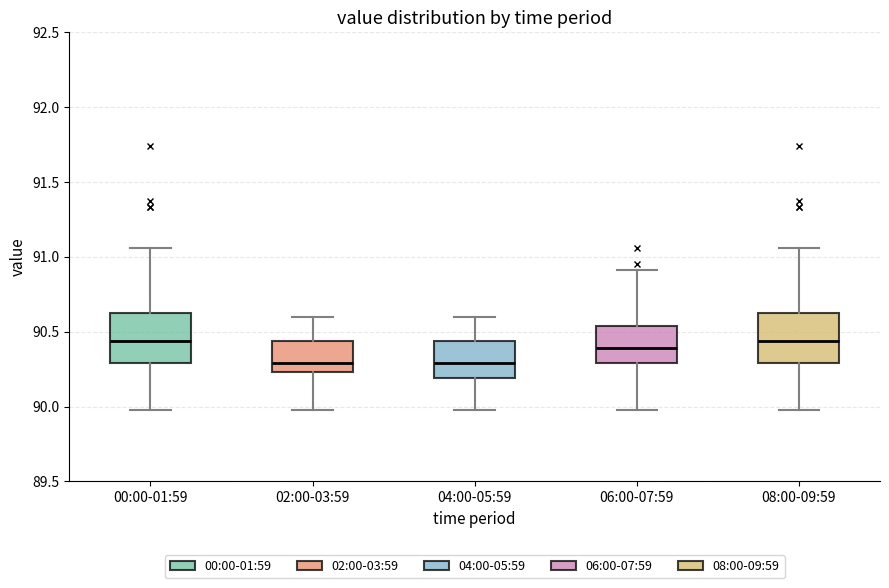

Where is the lower edge of the box for 08:00-09:59 on the y-axis? The values are not printed on the chart, so give them approximately, as read against the axis.

90.30